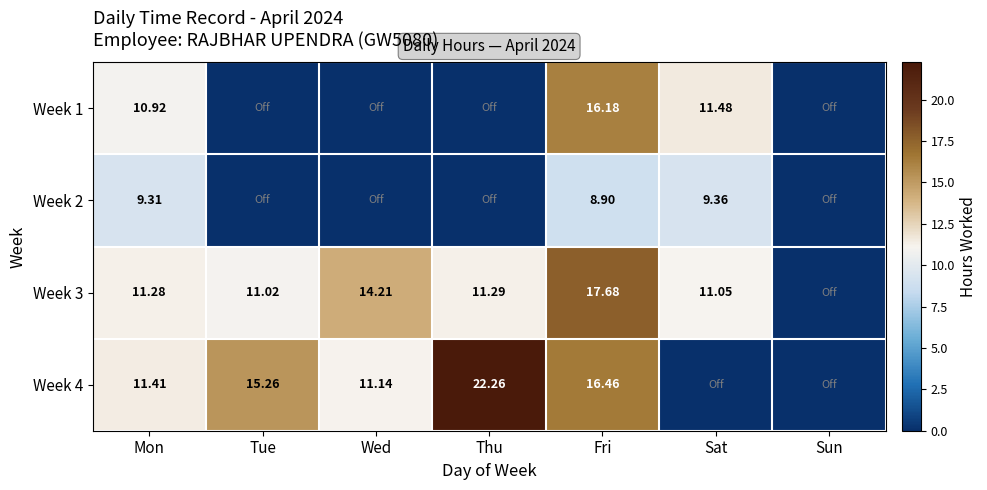

Is the value of Week 4 at Tue greater than the value of Week 3 at Tue?

Yes